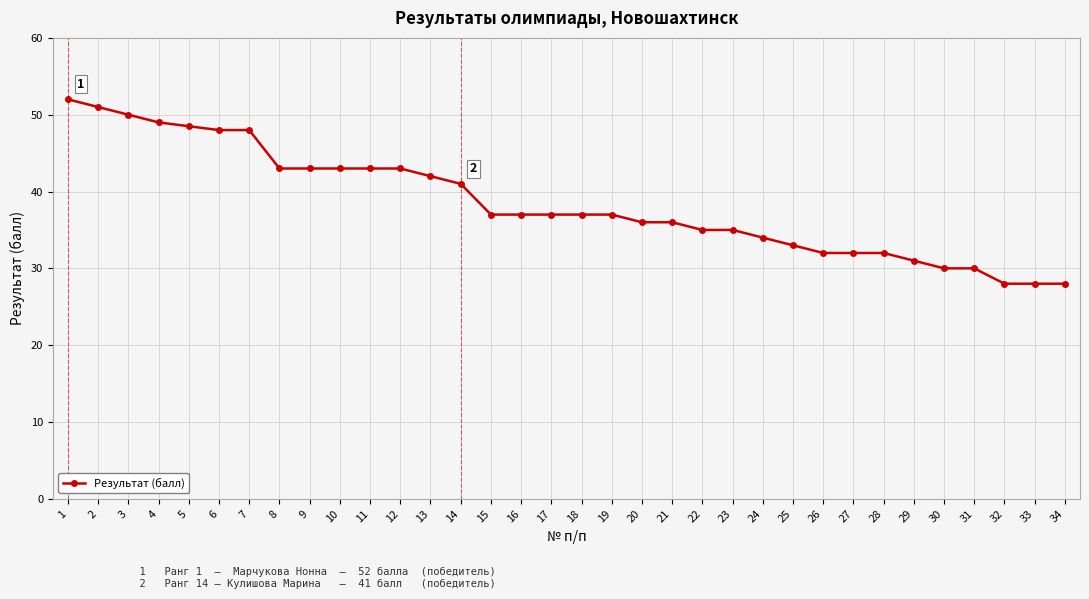

Is it true that the value at 32 is 28.0?

True